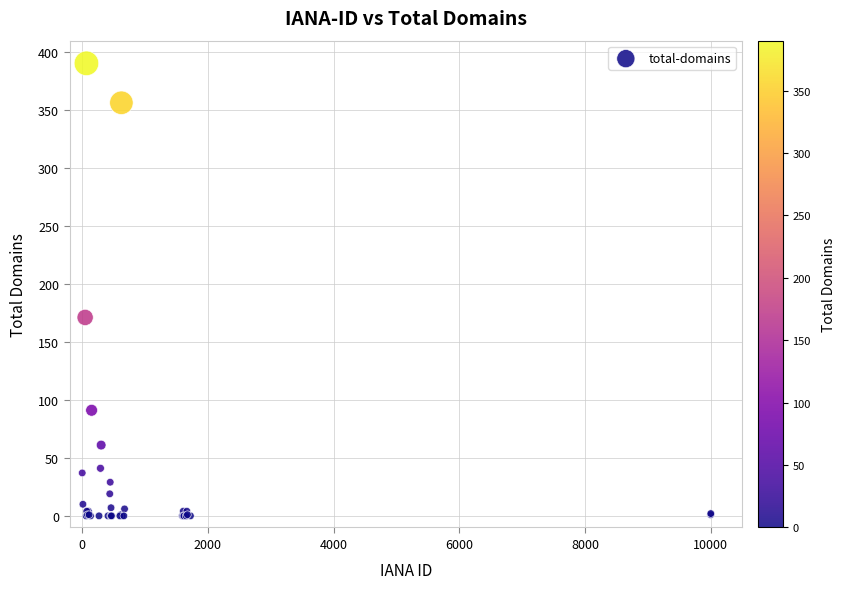

What Y value in the scatter plot is closest to 195?

171